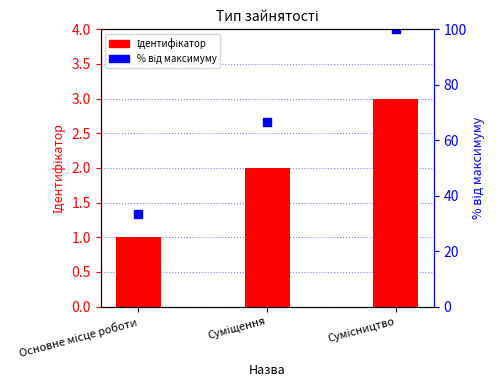

Is the value of Ідентифікатор at Суміщення greater than the value of % від максимуму at Сумісництво?

No